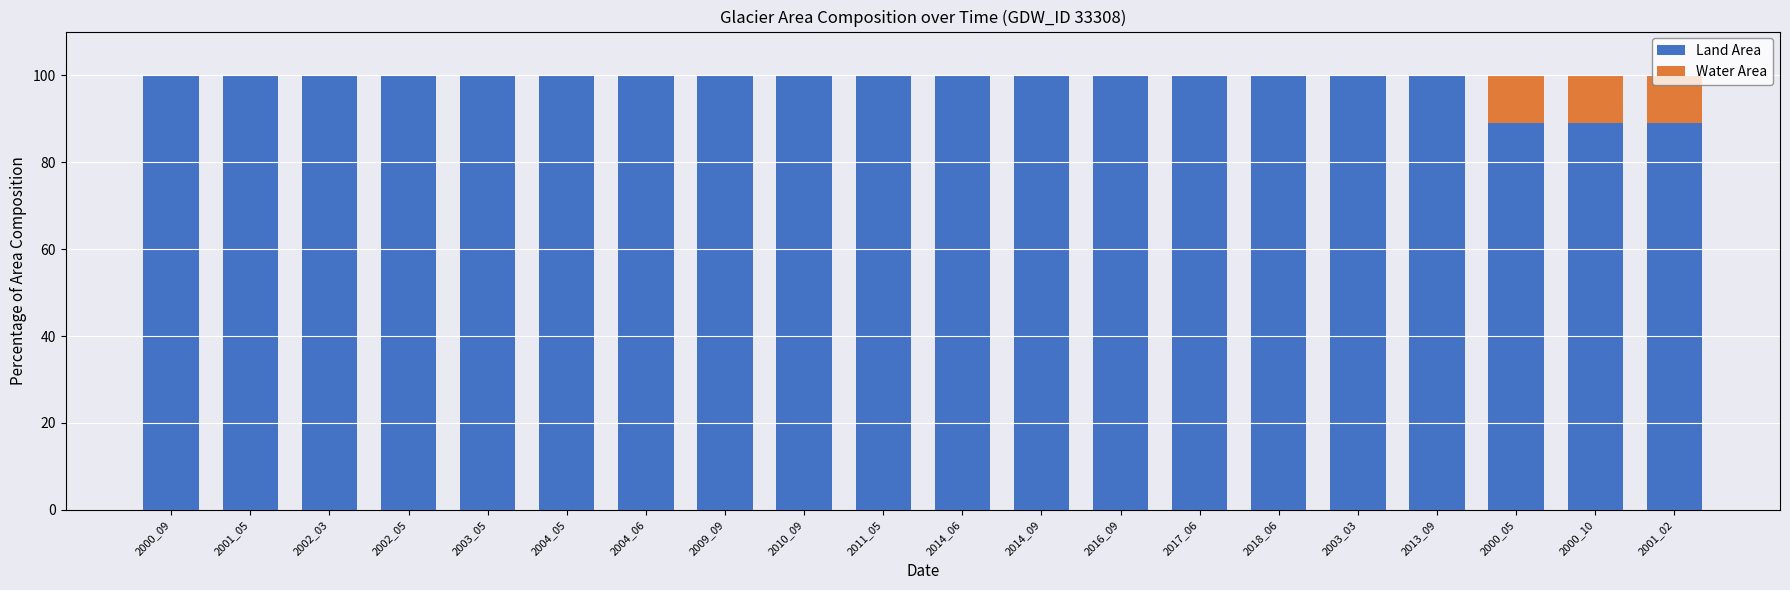

The value of Land Area at 2000_05 is 88.9. True or false?

True